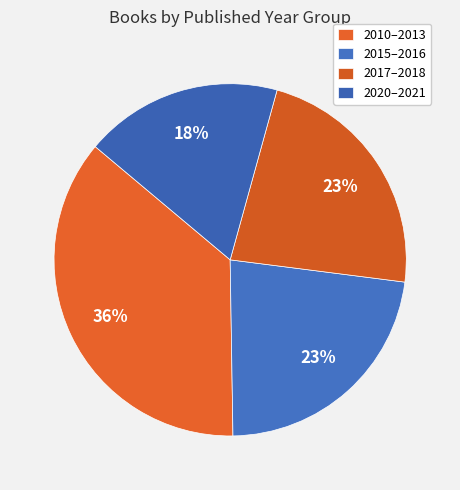

How many slices are in this pie chart?

4